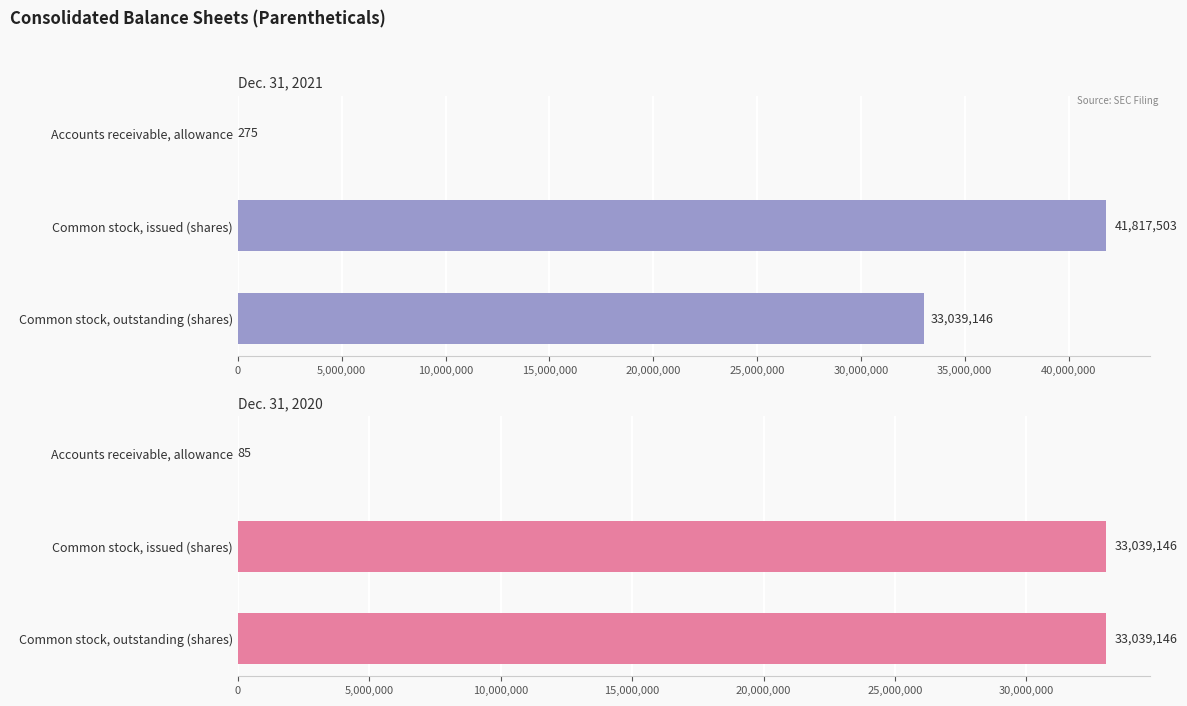

What is the highest value of the Dec. 31, 2021 series?

41817503